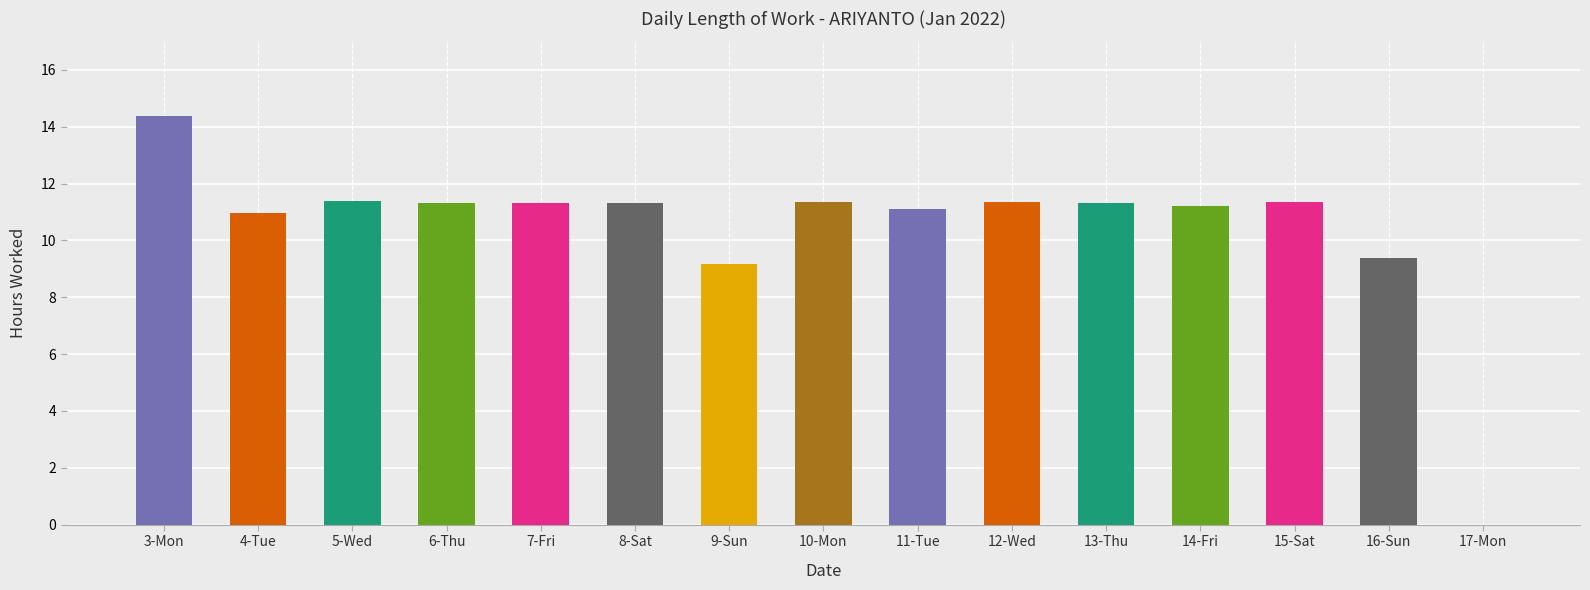

What is the value of the 3rd bar from the left?

11.4